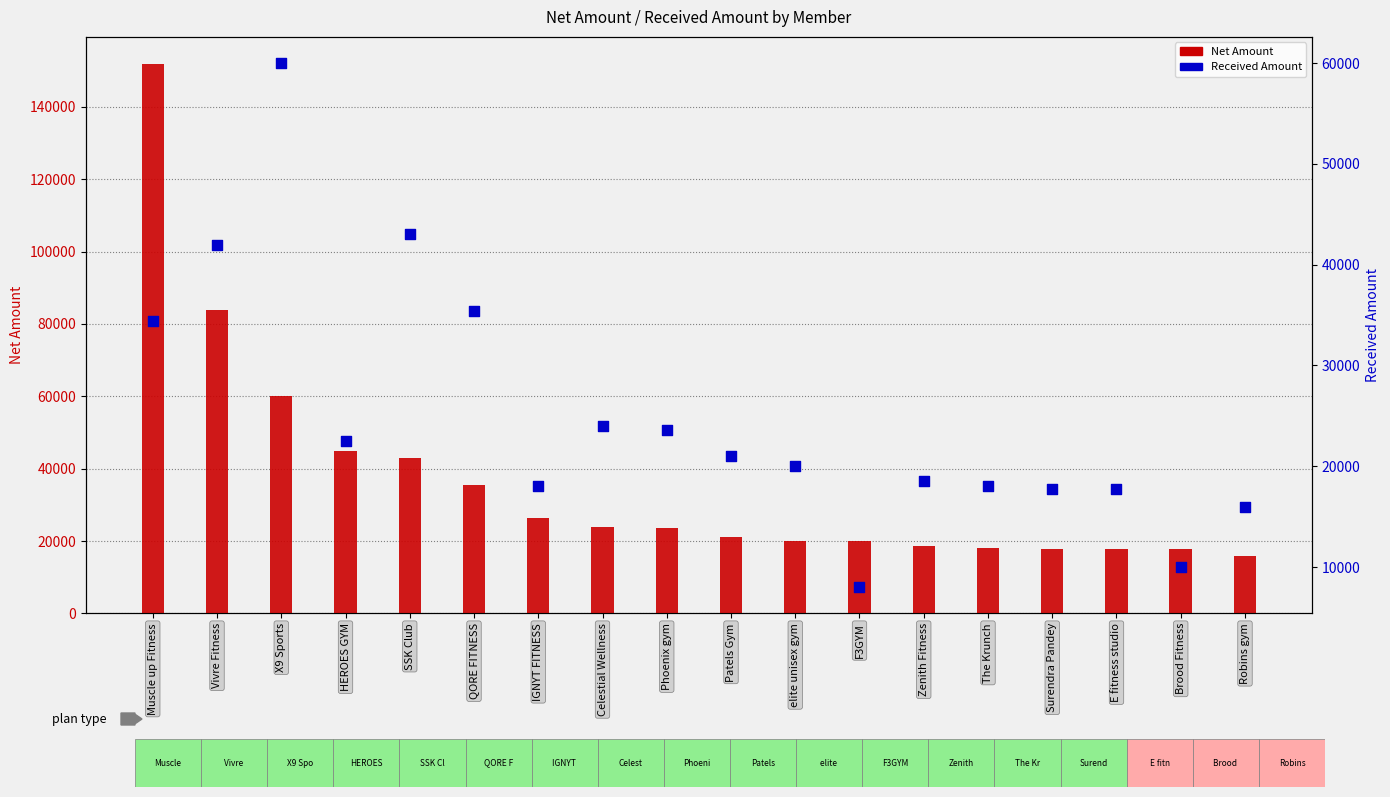

Which series reaches the minimum Y coordinate?

Received Amount